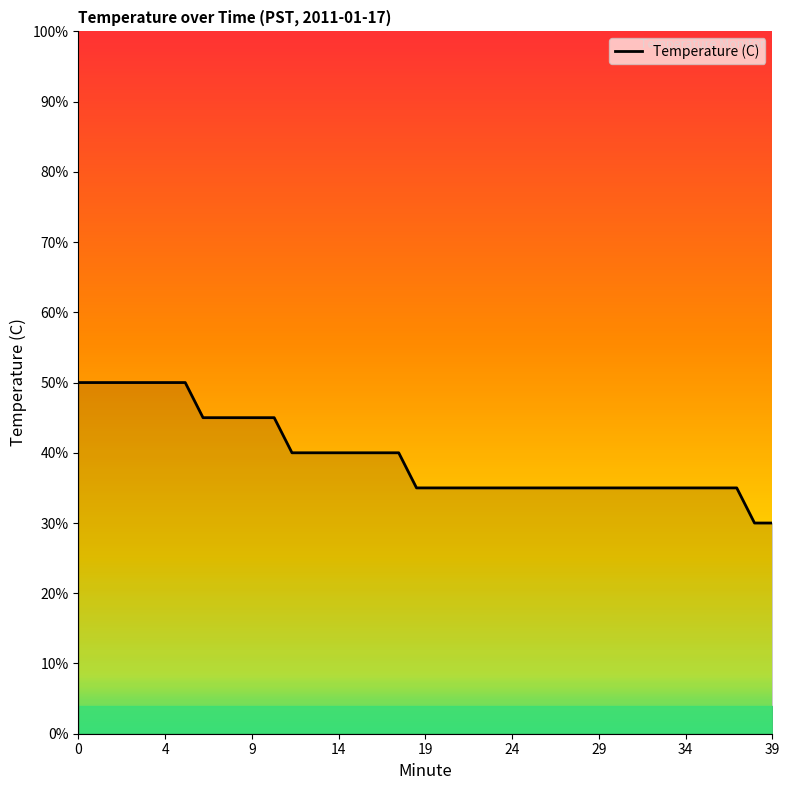

Does the chart display data point markers on the line(s)?

No